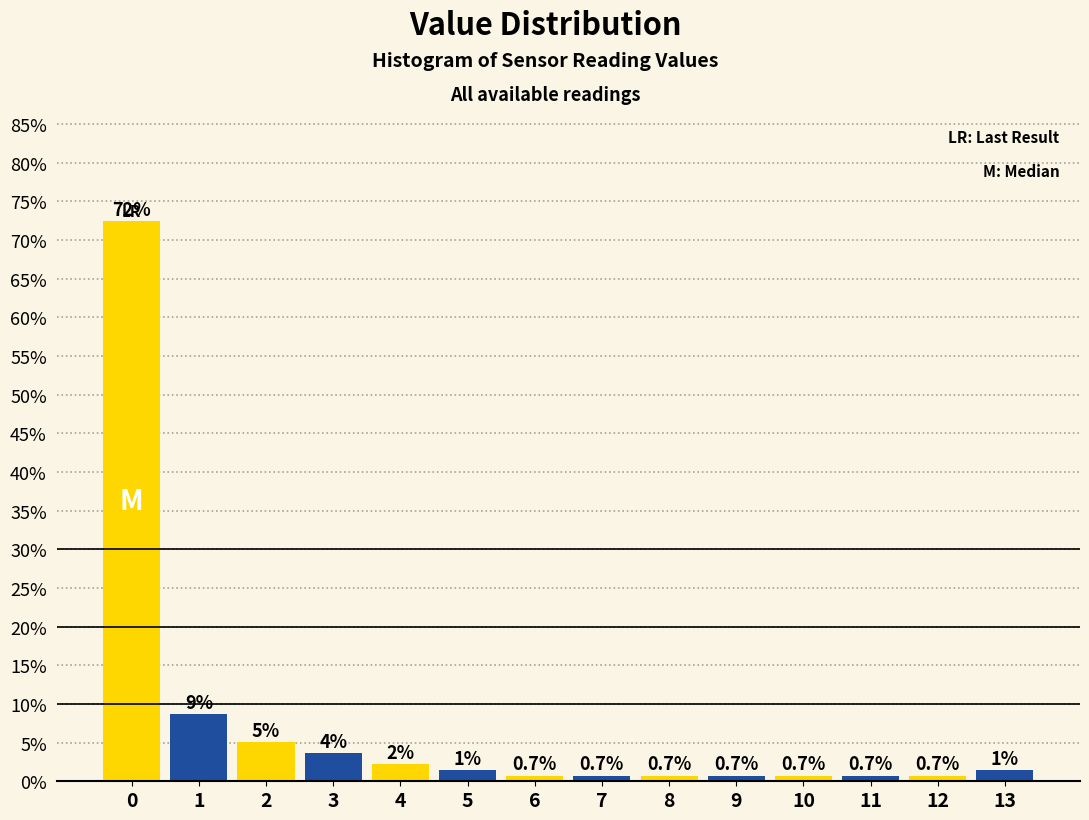

What is the value of the 10th bar from the left?

0.7